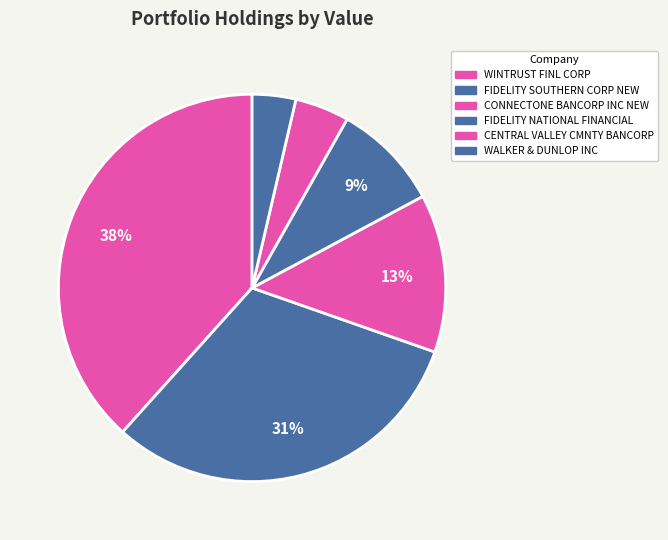

Is it true that FIDELITY SOUTHERN CORP NEW is 31% of the pie?

True